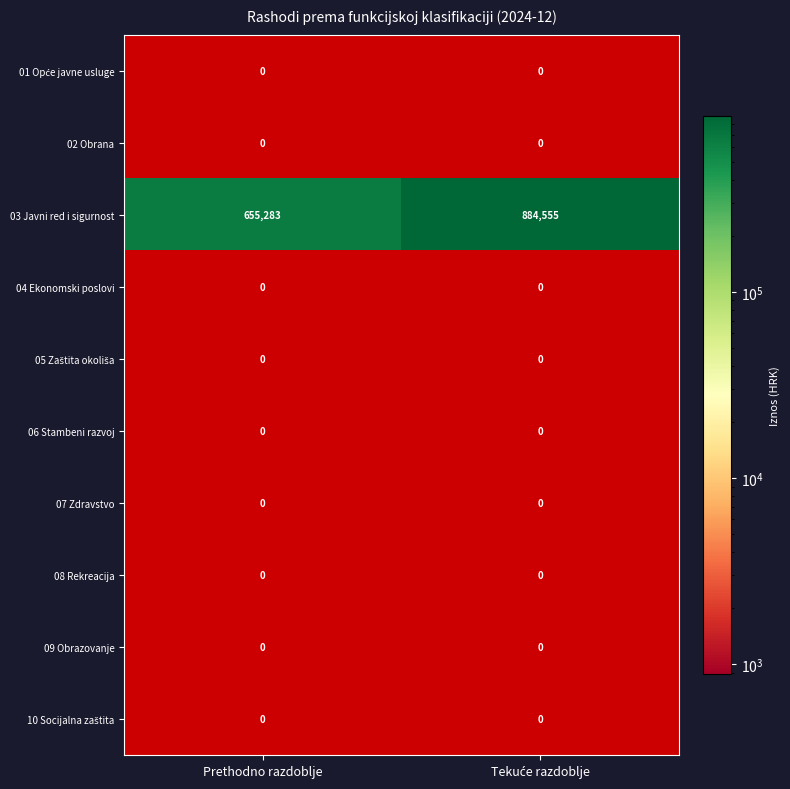

List the series in order of their peak value, highest first.

03, 01, 02, 04, 05, 06, 07, 08, 09, 10